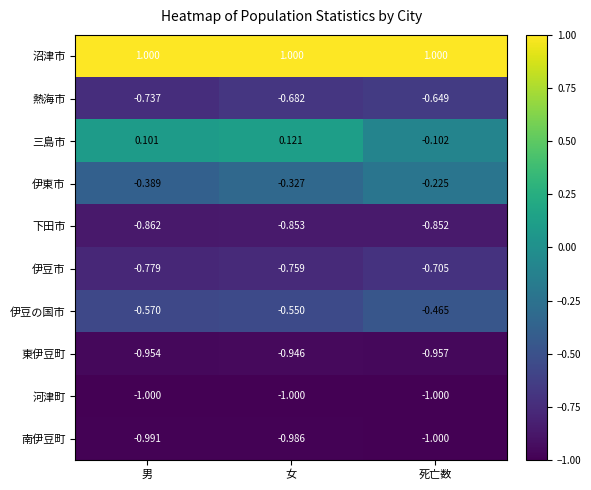

What is the spread (max minus min) of values at 女?

2.0